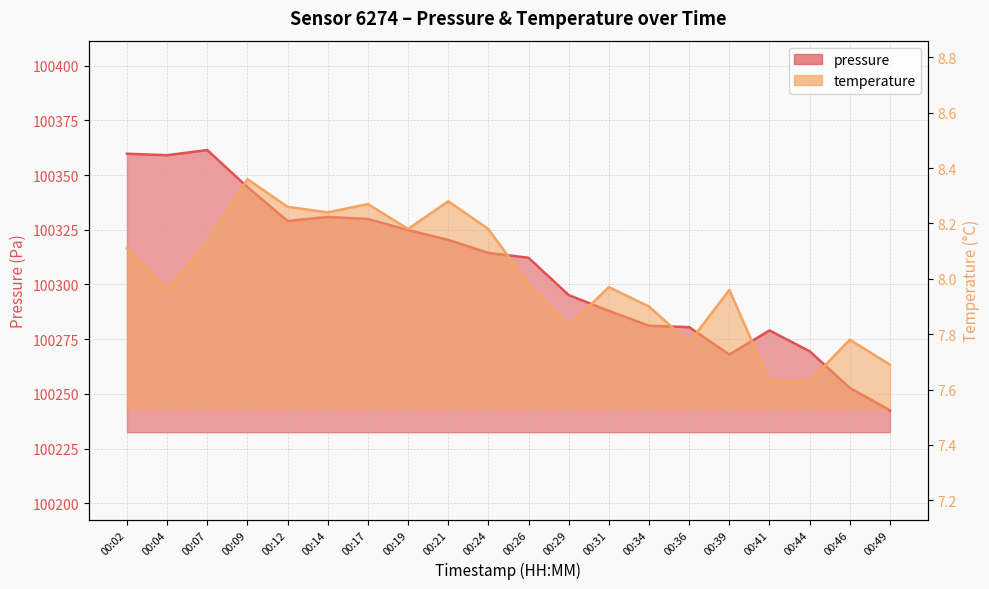

What is the sum of all temperature values?

160.1